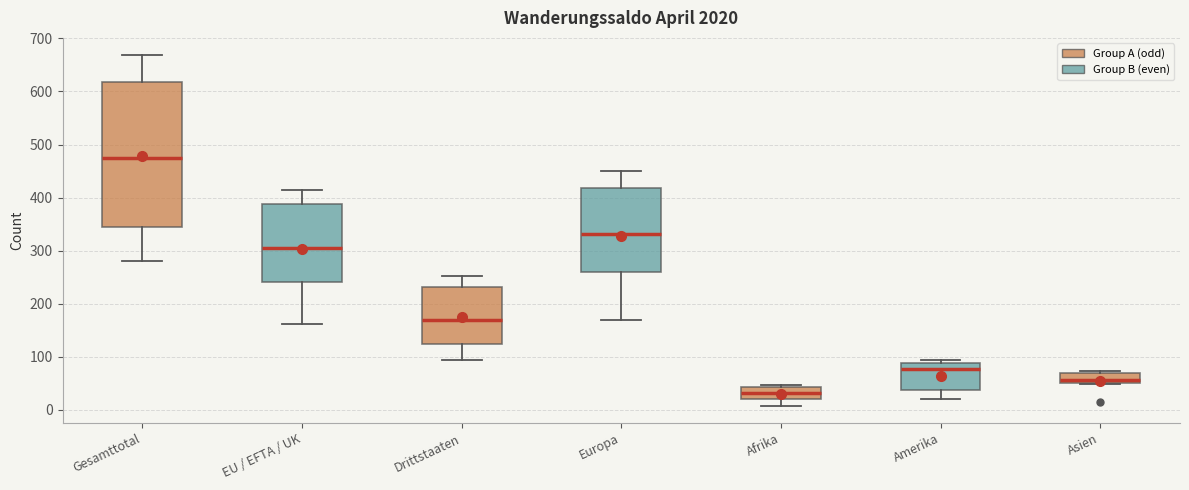

Which box has the lowest median line?

Afrika